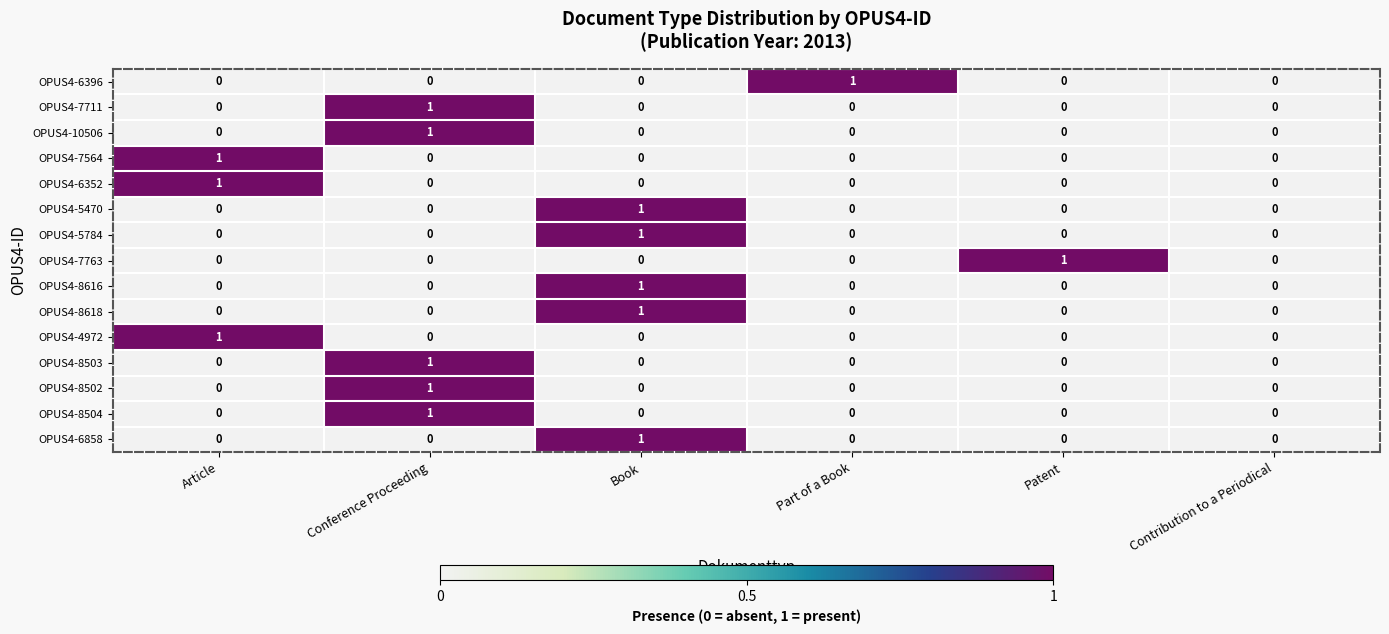

The OPUS4-8618 series shows 1 at Part of a Book. True or false?

False